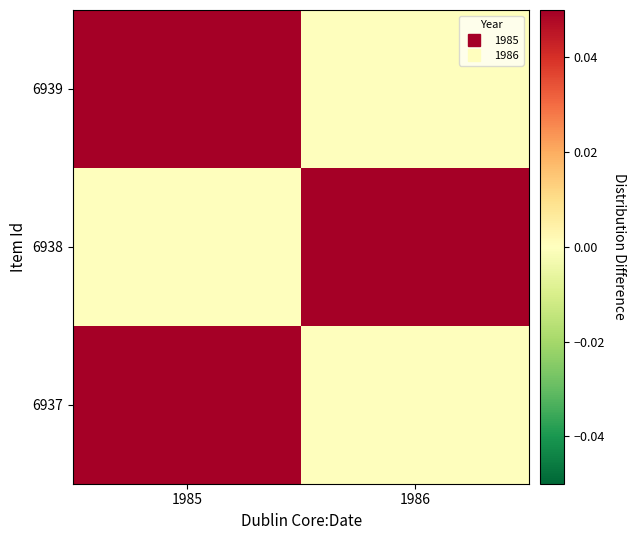

Reading left to right, extract all data points from this chart.

6937: 1985=1	1986=0
6938: 1985=0	1986=1
6939: 1985=1	1986=0